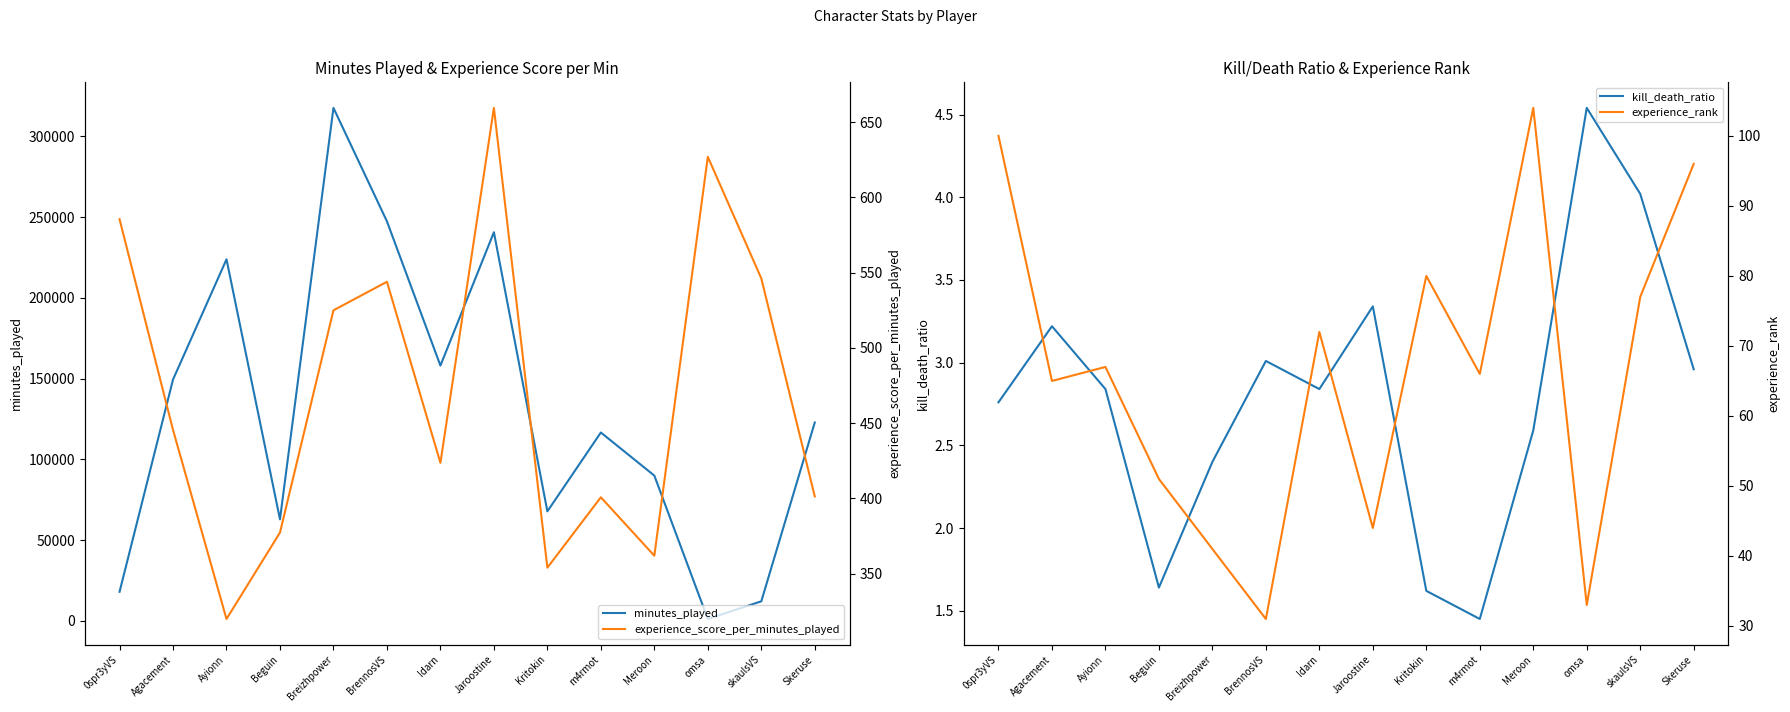

Reading left to right, extract all data points from this chart.

minutes_played: 18002.0	149401.0	223824.0	62868.0	317556.0	247327.0	158035.0	240579.0	67815.0	116621.0	89944.0	1182.0	12123.0	122814.0
kill_death_ratio: 2.8	3.2	2.8	1.6	2.4	3.0	2.8	3.3	1.6	1.4	2.6	4.5	4.0	3.0
experience_score_per_minutes_played: 585.5	445.5	319.9	377.3	525.0	543.9	423.6	659.5	354.0	400.7	361.9	626.9	546.2	401.3
experience_rank: 100.0	65.0	67.0	51.0	41.0	31.0	72.0	44.0	80.0	66.0	104.0	33.0	77.0	96.0